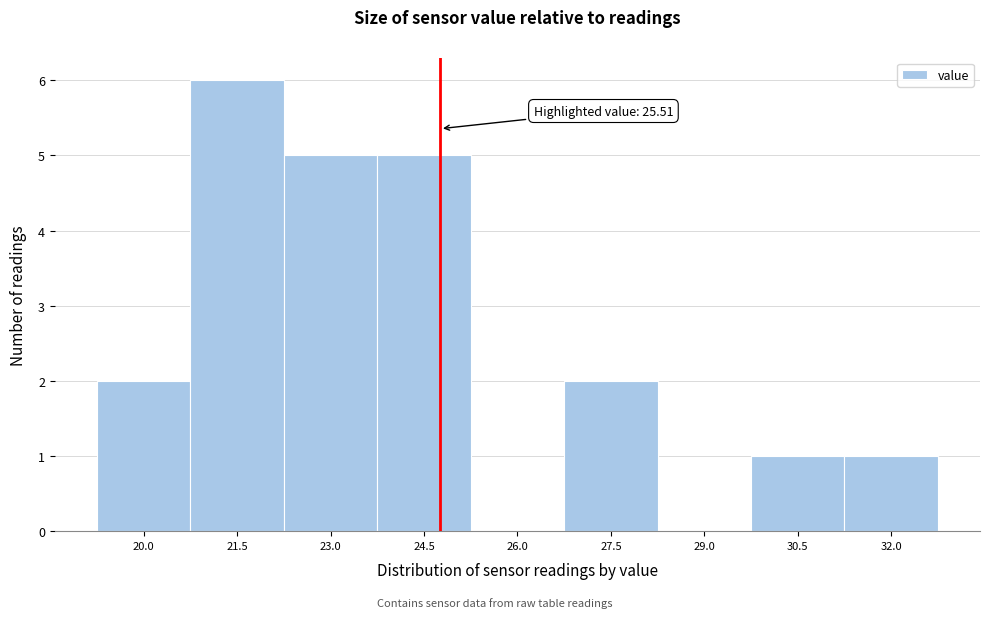

Reading right to left, transcribe all the data shown in this chart.

32.0=1	30.5=1	29.0=0	27.5=2	26.0=0	24.5=5	23.0=5	21.5=6	20.0=2